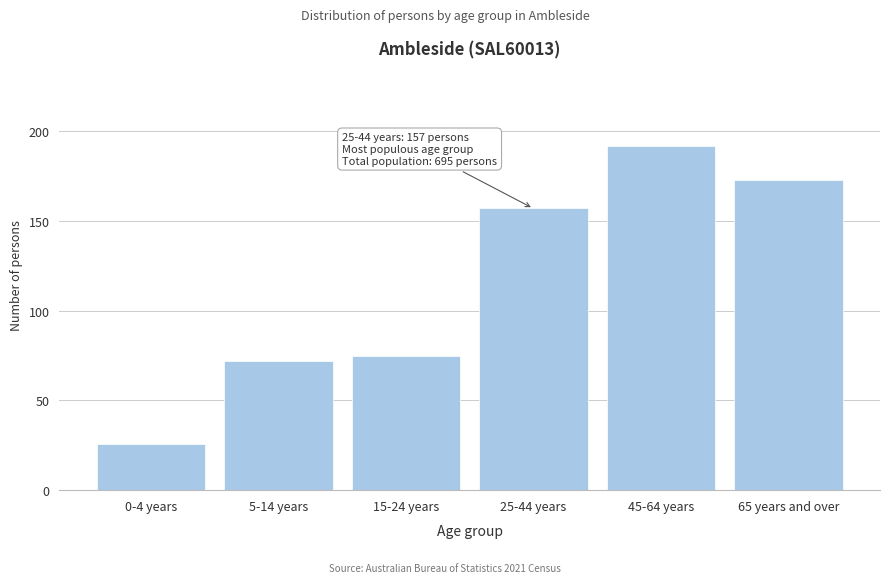

Reading left to right, what are all the values shown in this chart?

0-4 years=26	5-14 years=72	15-24 years=75	25-44 years=157	45-64 years=192	65 years and over=173